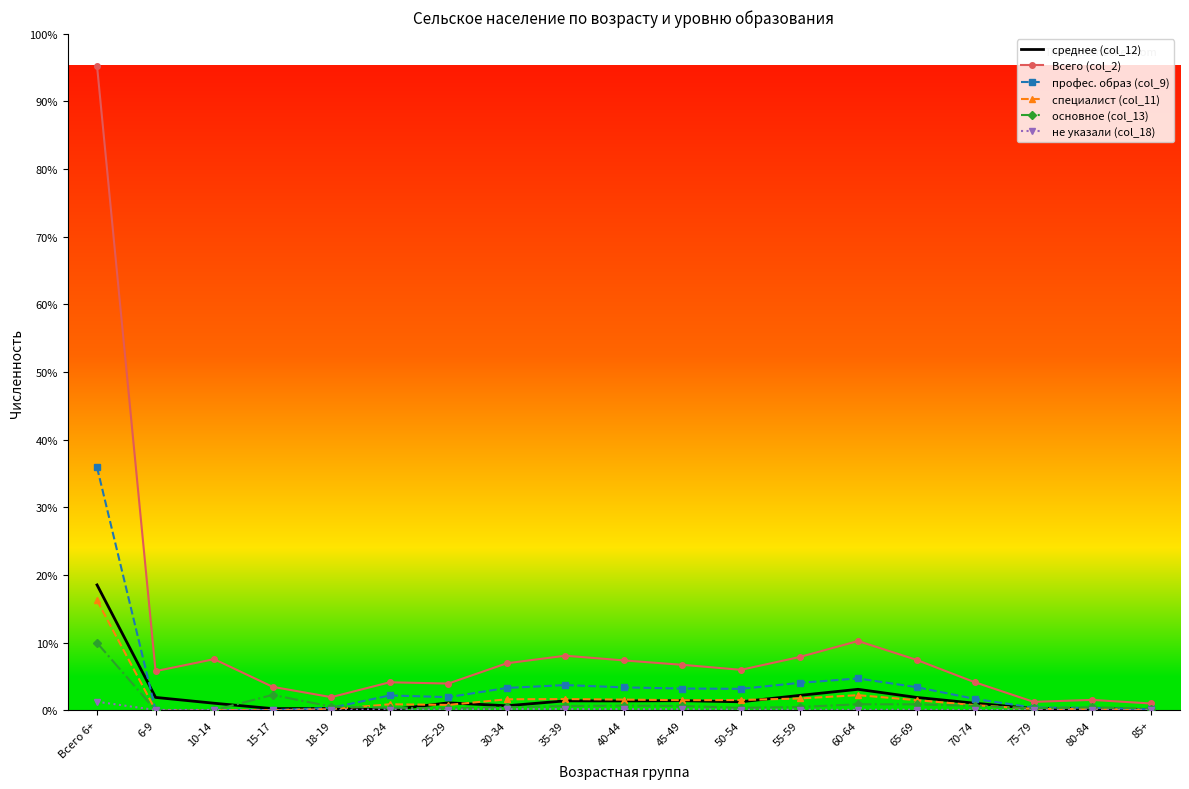

What is the label of the 8th point from the right?

50-54